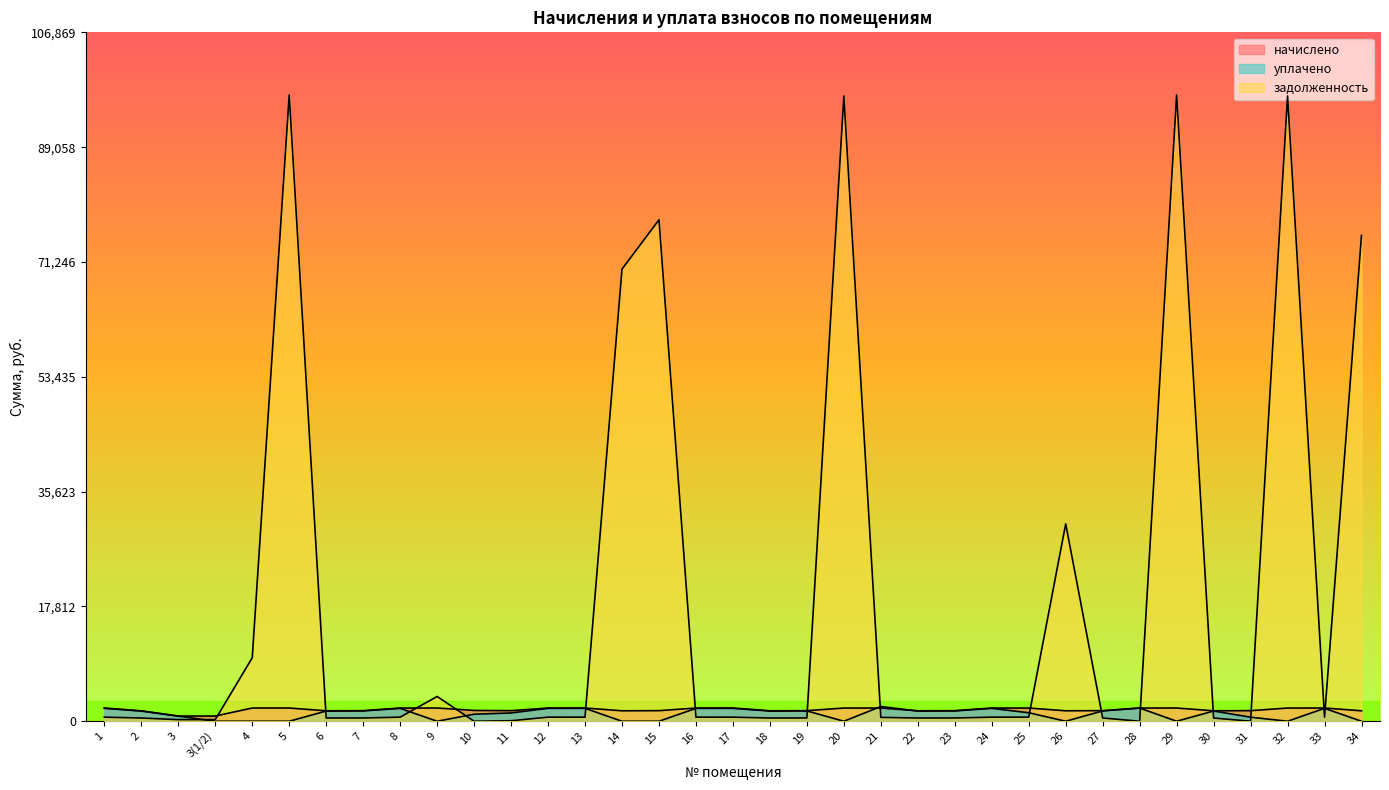

What are all the series names shown in the legend?

начислено, уплачено, задолженность